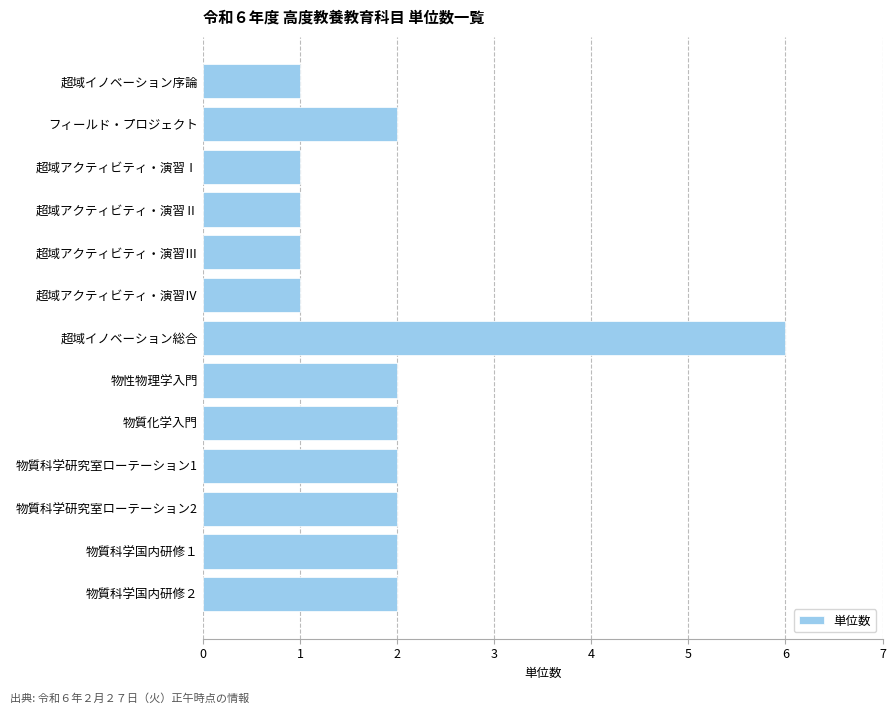

Between 超域アクティビティ・演習Ⅰ and 物質科学研究室ローテーション1, which is larger?

物質科学研究室ローテーション1